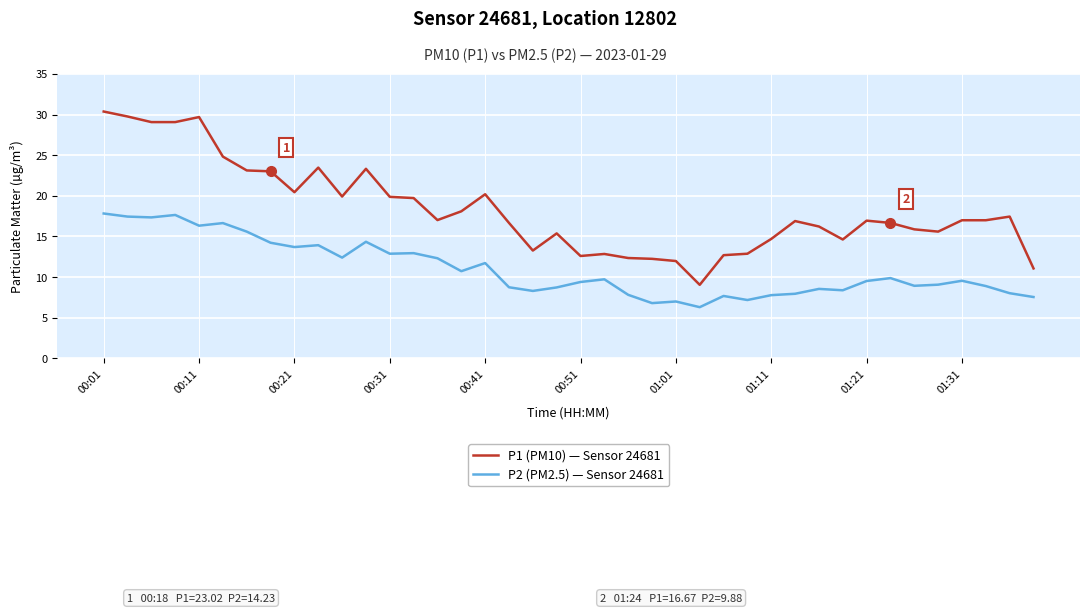

True or false: P1 (PM10) — Sensor 24681 and P2 (PM2.5) — Sensor 24681 cross at least once.

False